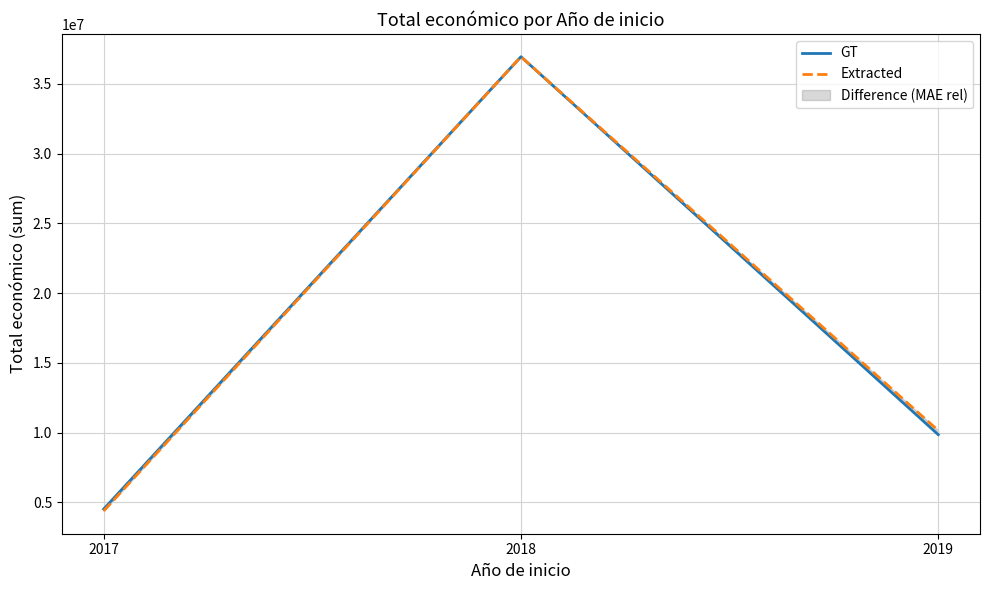

At which category is the sum across all series the highest?

2018